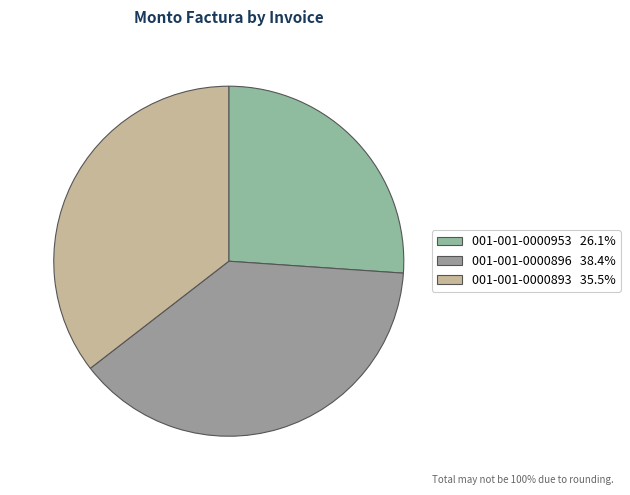

Approximately how many times larger is the value at 001-001-0000893 compared to 001-001-0000953?

1.4